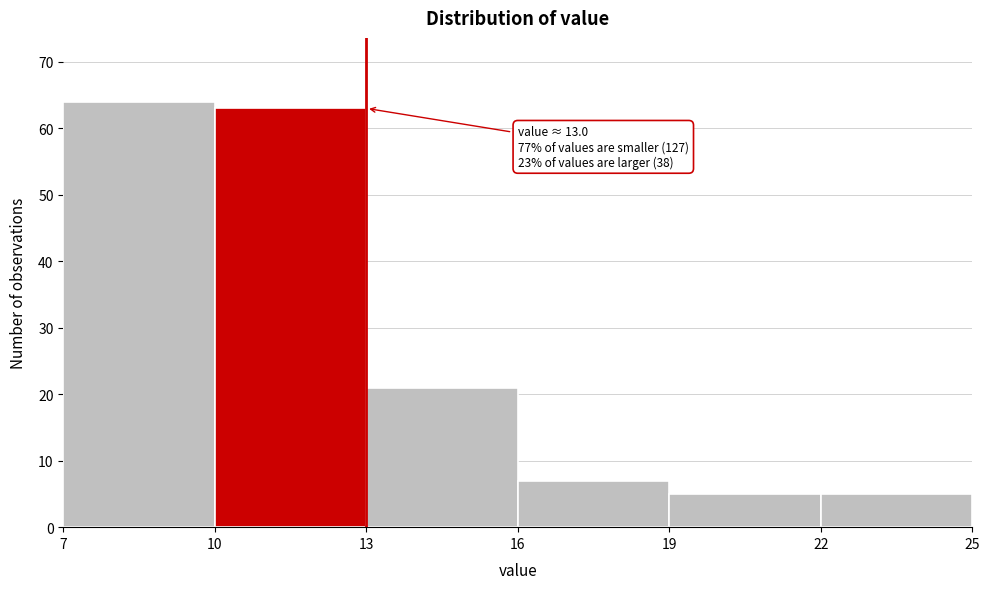

Which range on the x-axis has the tallest bar?

7 to 10